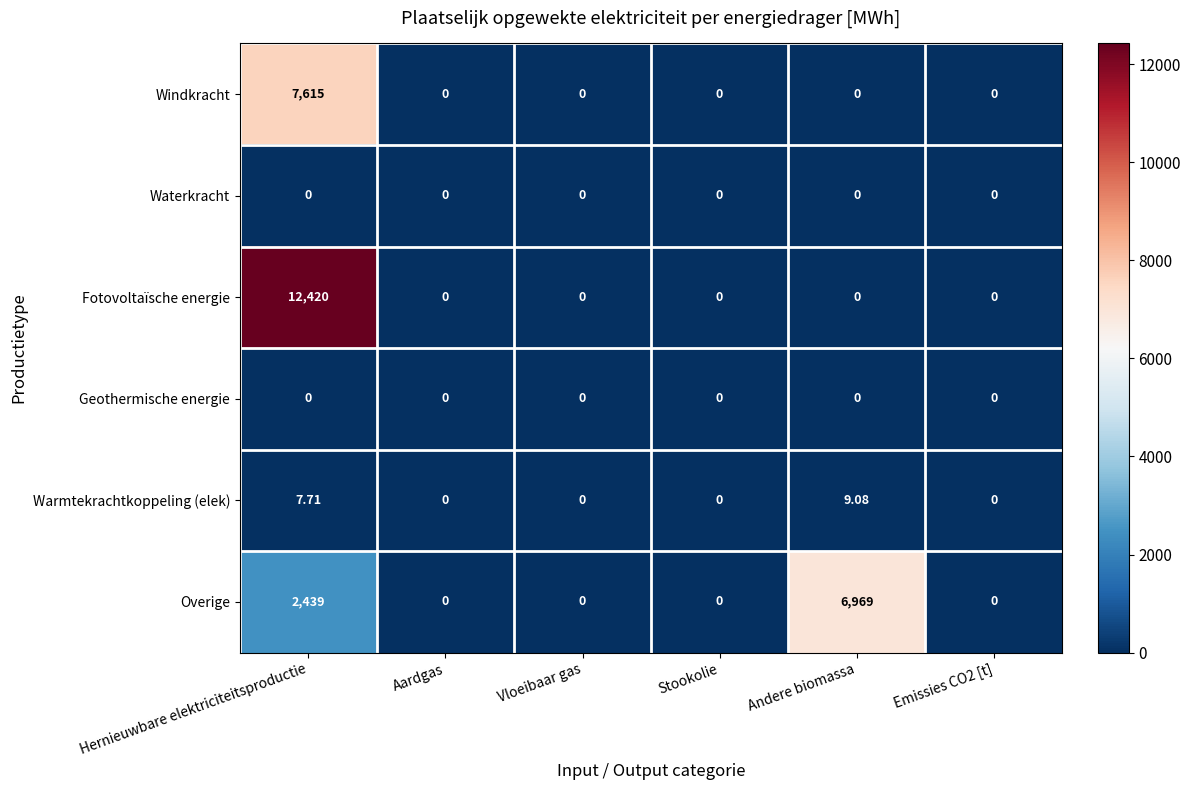

Which series has the widest spread of values?

Fotovoltaïsche energie